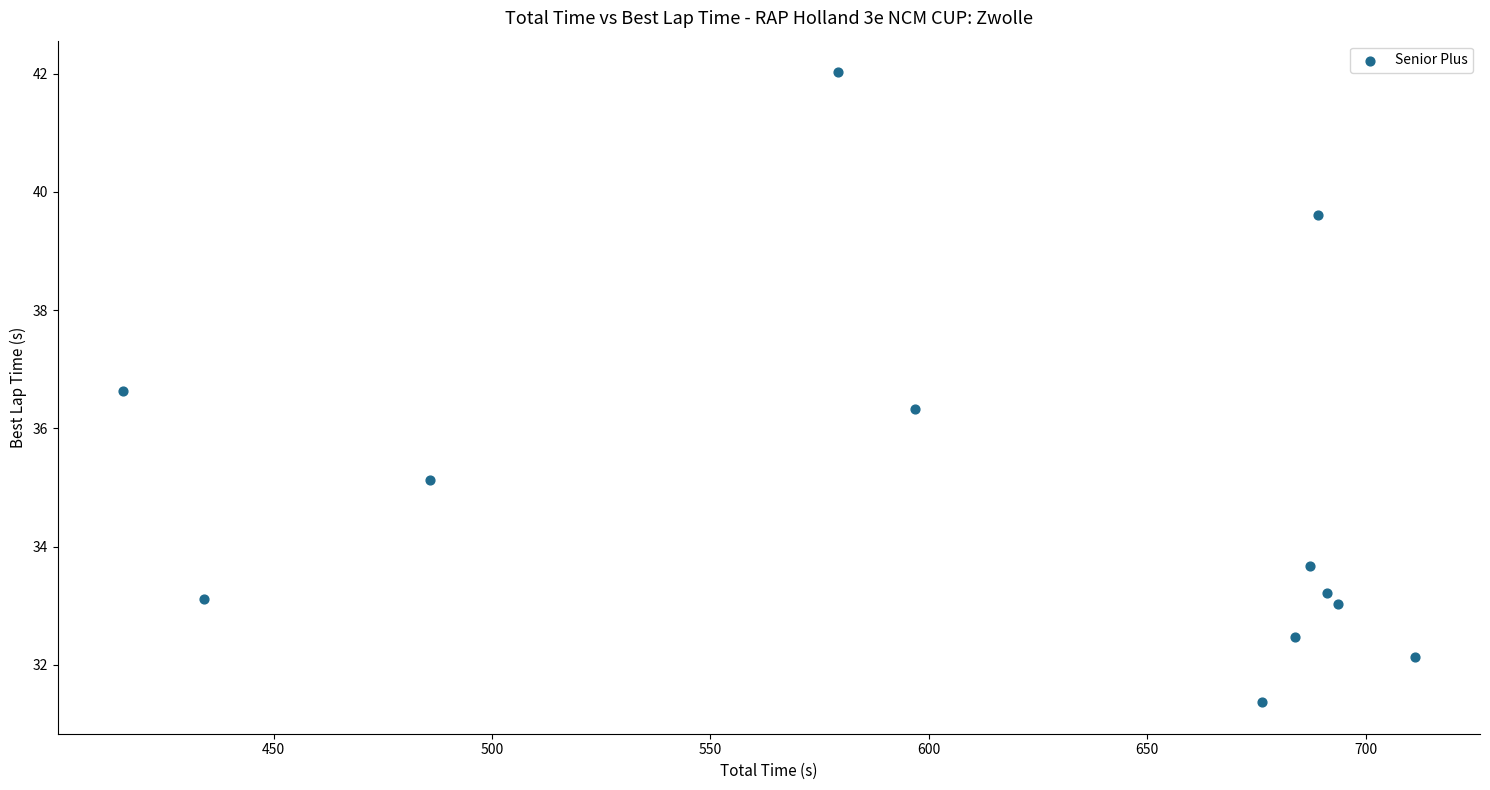

What Y value in the scatter plot is closest to 36?

36.3